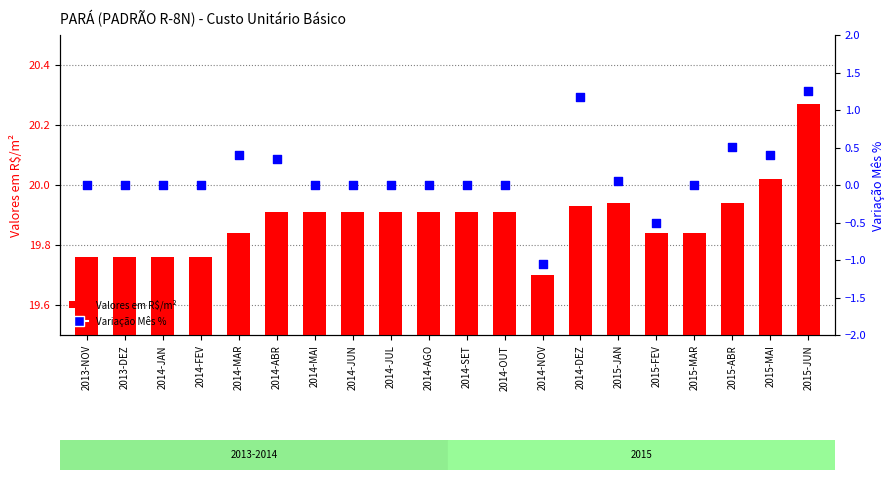

Which series has the largest total across all categories?

Valores em R$/m²